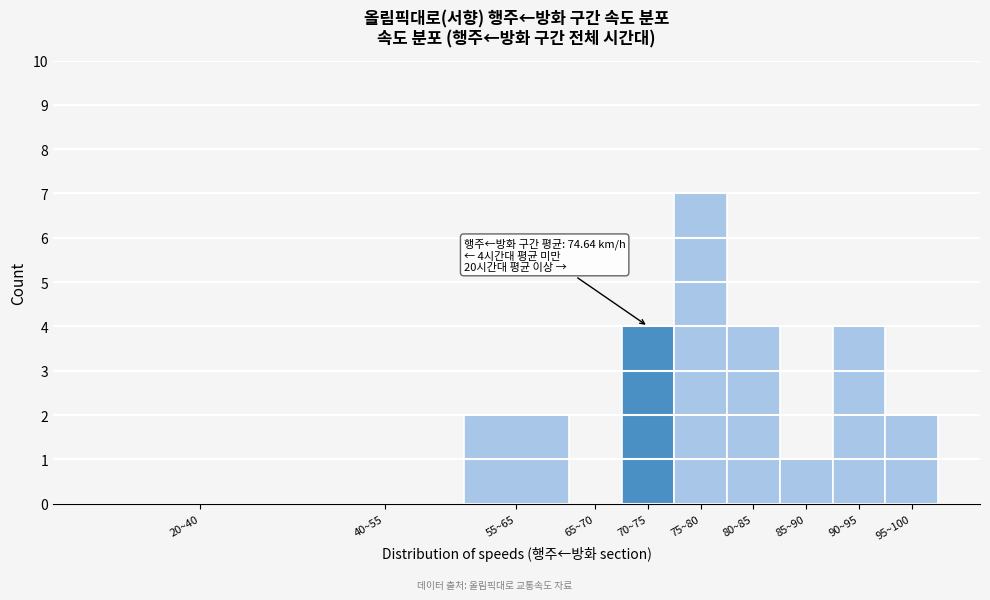

Reading left to right, extract all data points from this chart.

20~40=0	40~55=0	55~65=2	65~70=0	70~75=4	75~80=7	80~85=4	85~90=1	90~95=4	95~100=2